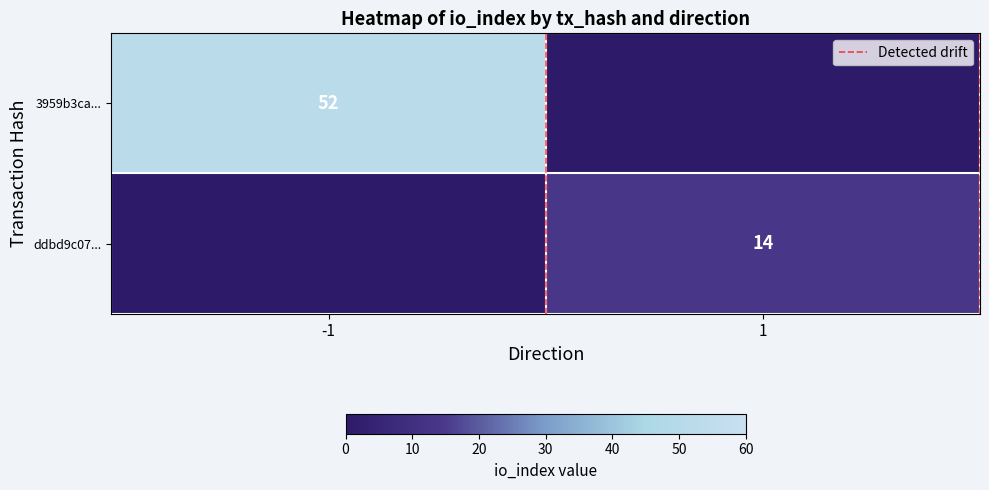

How many data points does each series have?

2